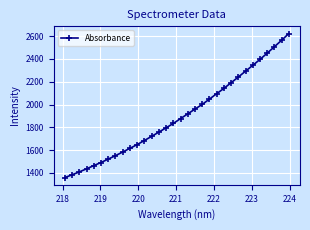

What is the value of the 28th point from the left?

2395.6